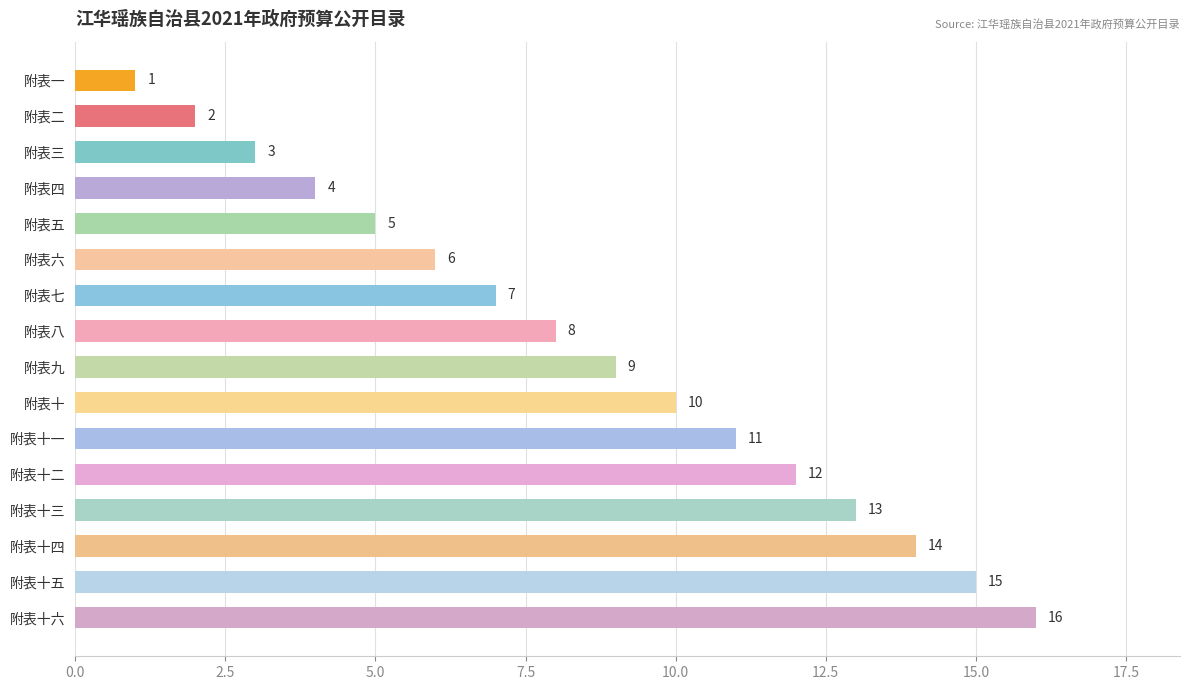

What is the change in value from 附表一 to 附表八?

+7